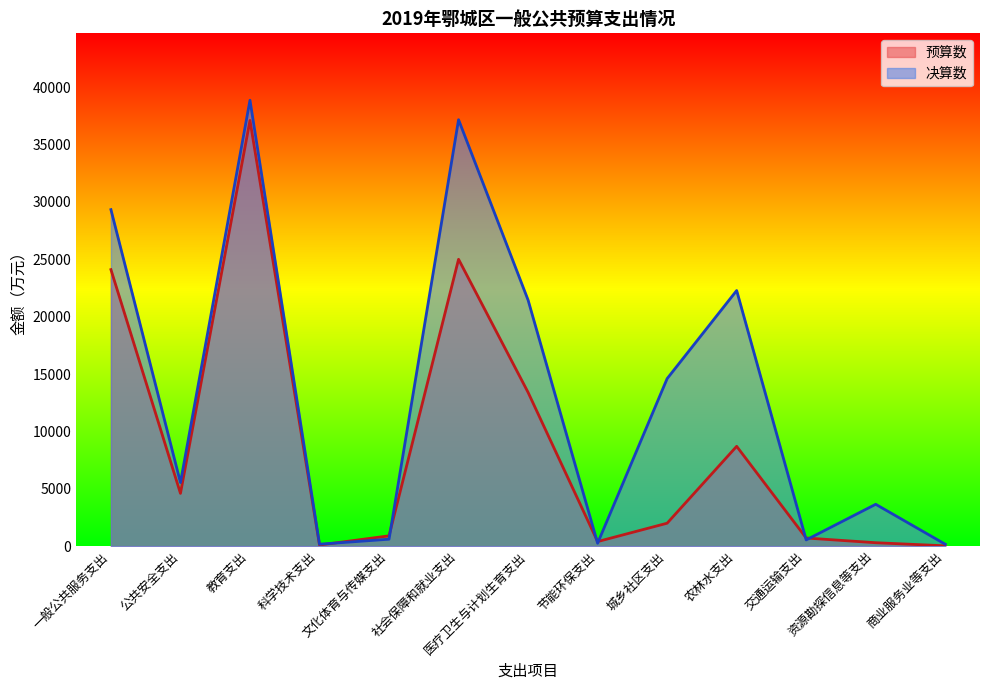

Where is the first local maximum for 预算数?

教育支出